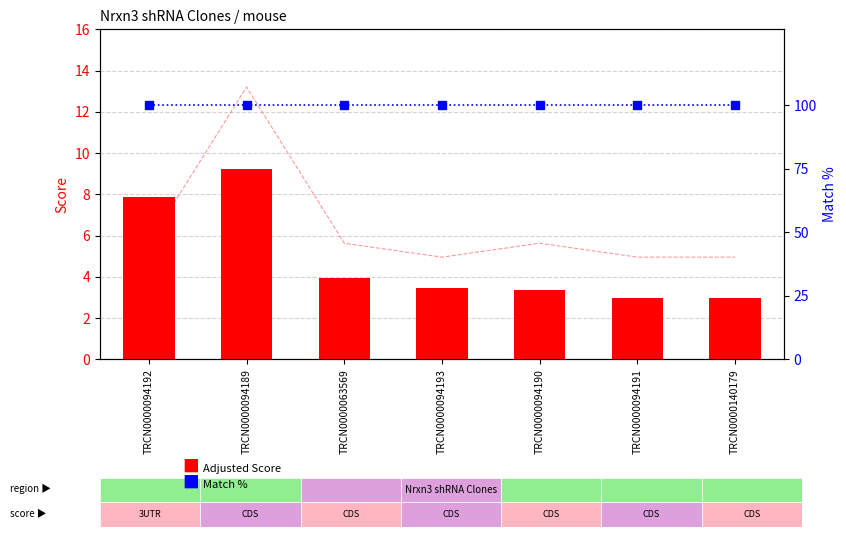

How many groups of bars are there?

7